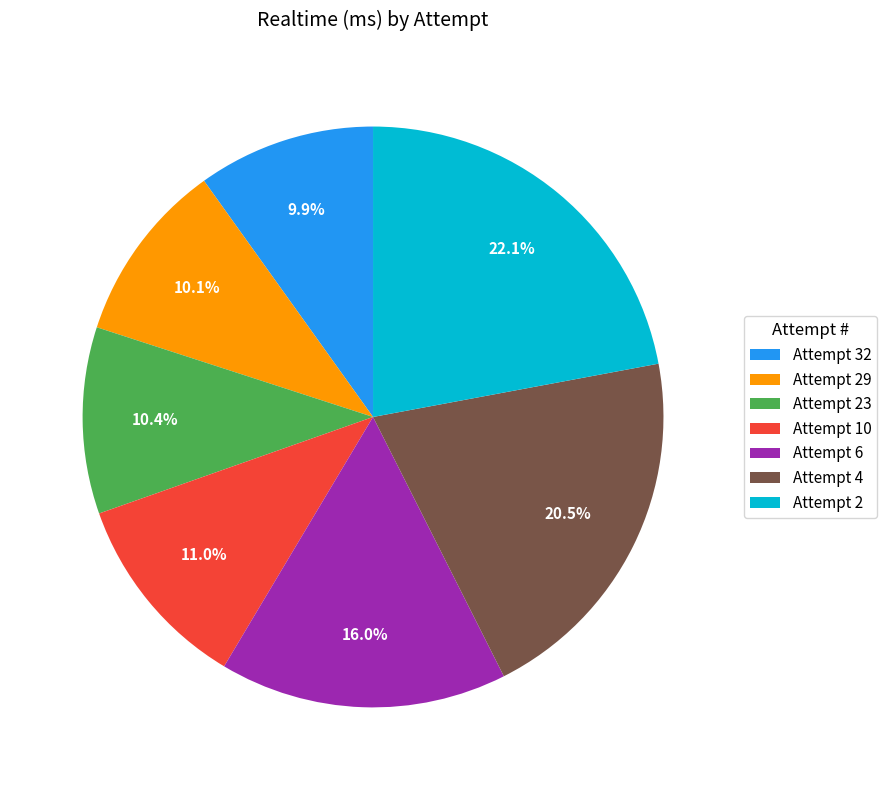

Which slice is the largest?

Attempt 2